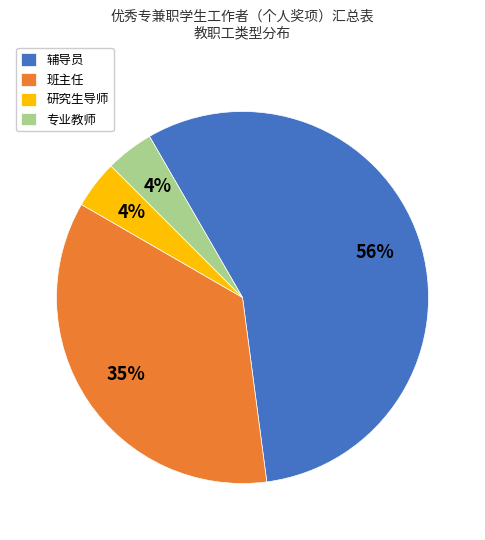

To the nearest percent, what is the combined percentage of 研究生导师 and 专业教师?

8%